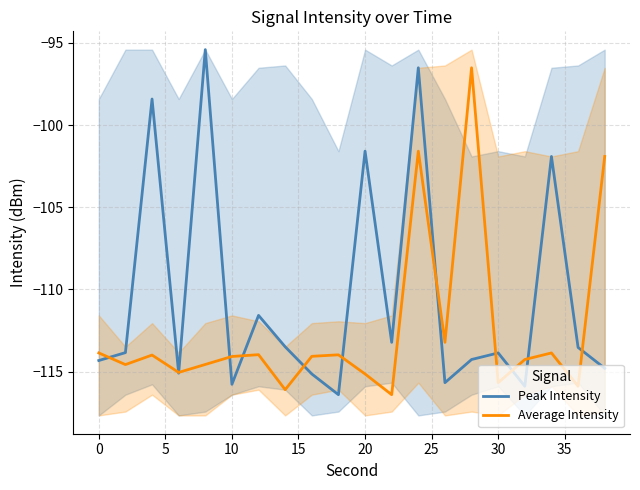

Reading right to left, extract all data points from this chart.

Peak Intensity: -114.8	-113.5	-101.9	-115.9	-113.9	-114.3	-115.7	-96.5	-113.2	-101.6	-116.4	-115.1	-113.5	-111.6	-115.8	-95.4	-115.1	-98.4	-113.8	-114.3
Average Intensity: -101.9	-115.9	-113.9	-114.3	-115.7	-96.5	-113.2	-101.6	-116.4	-115.1	-114.0	-114.1	-116.1	-114.0	-114.1	-114.6	-115.1	-114.0	-114.6	-113.9